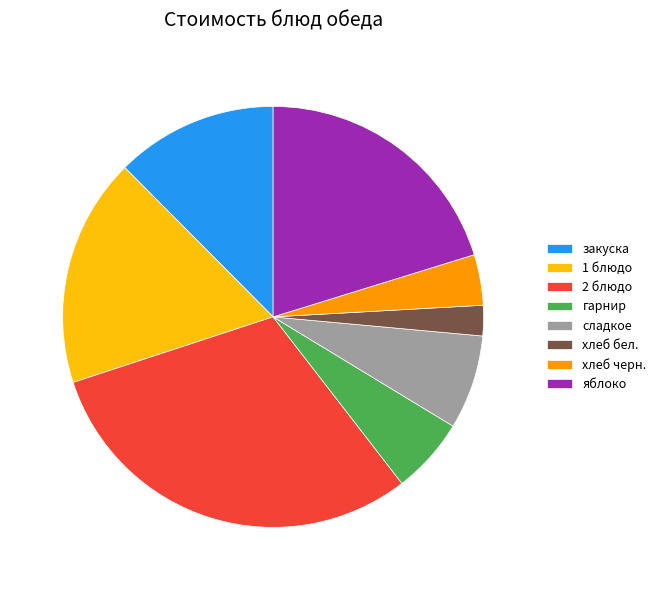

Do яблоко and гарнир together represent more than half of the pie?

No